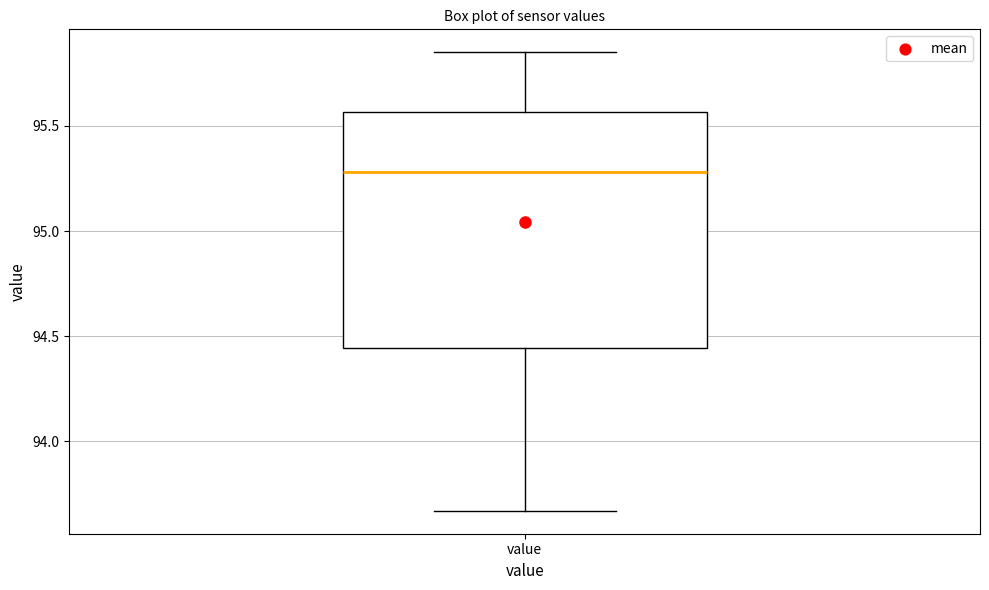

Where does the upper whisker of the box for value end on the y-axis? The values are not printed on the chart, so give them approximately, as read against the axis.

95.85